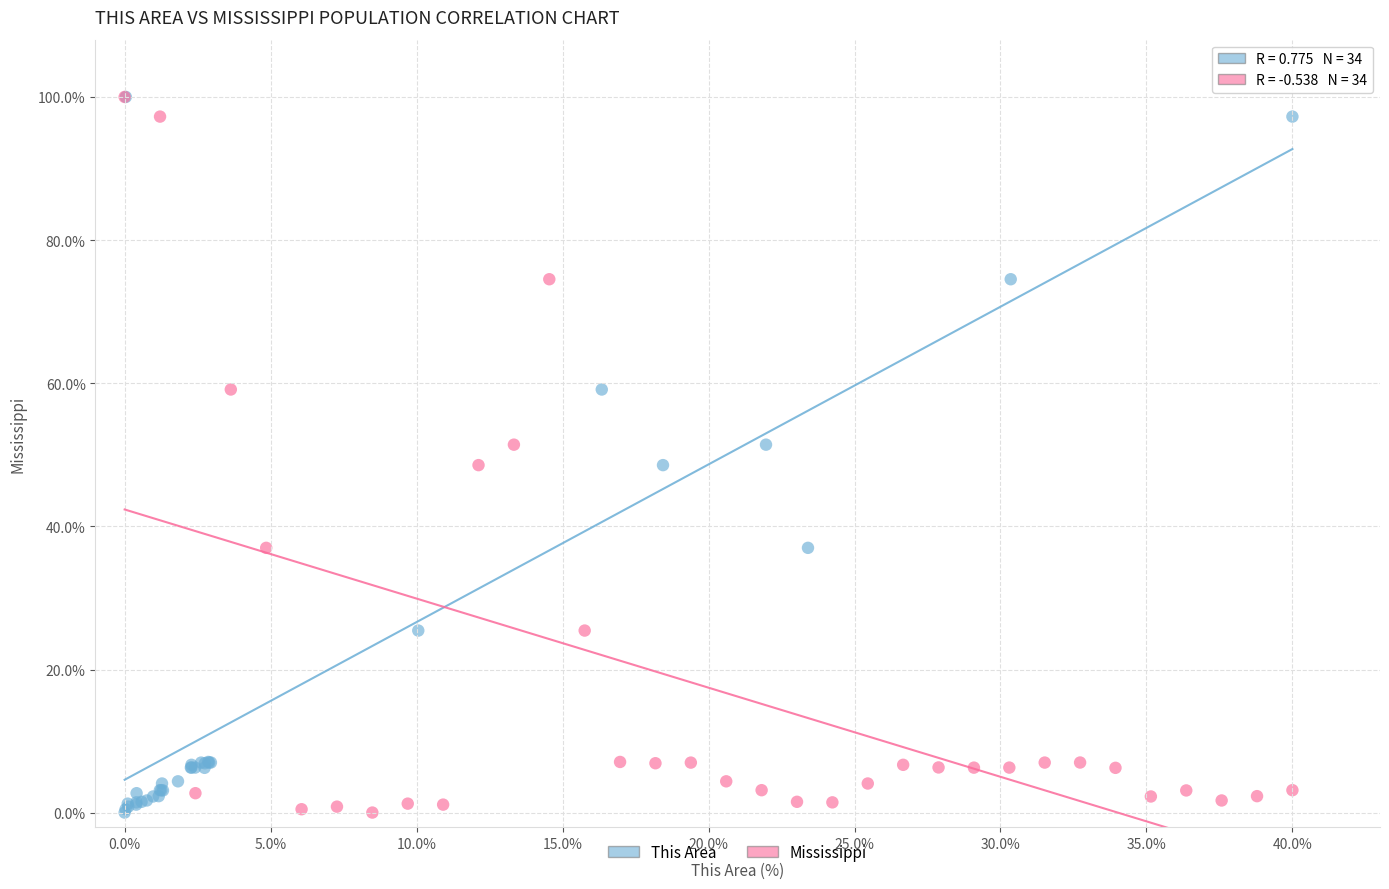

What are all the series names shown in the legend?

This Area, Mississippi